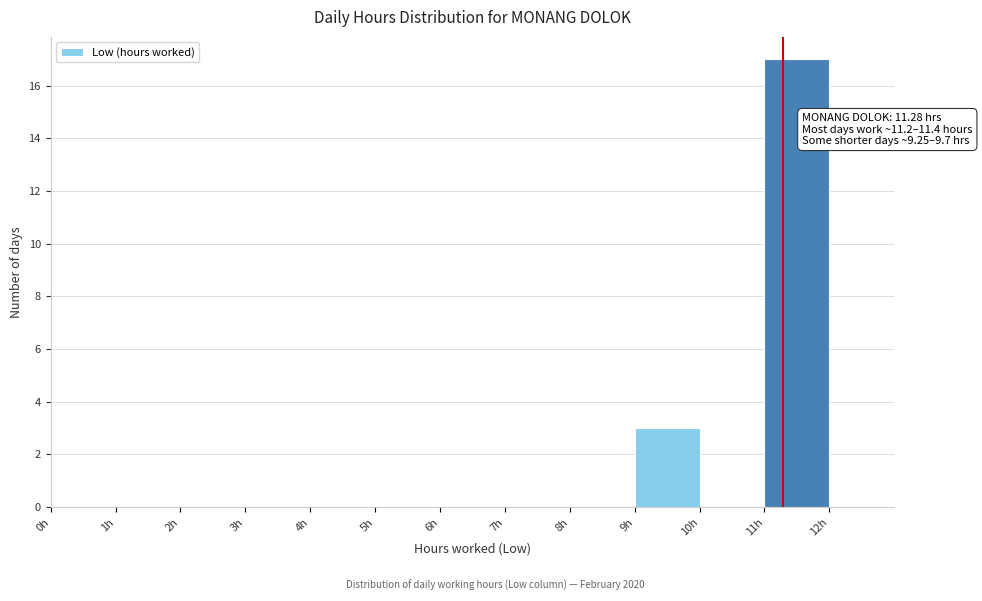

Over which range of the x-axis is the bar tallest?

11 to 12